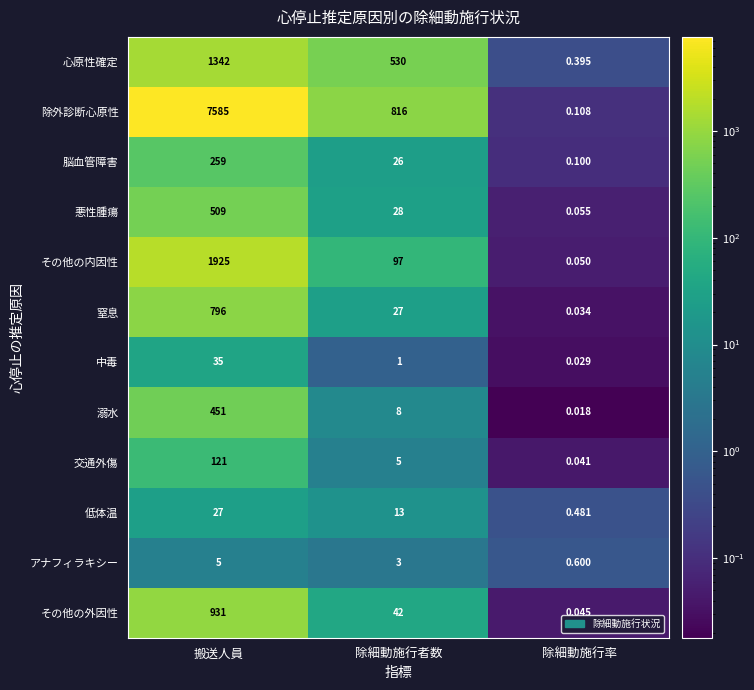

Which series changed the most between 搬送人員 and 除細動施行率?

除外診断心原性